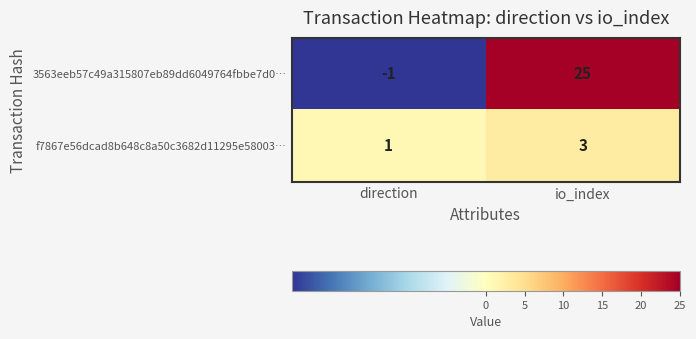

Which series has the largest total across all categories?

3563eeb57c49a315807eb89dd6049764fbbe7d0…